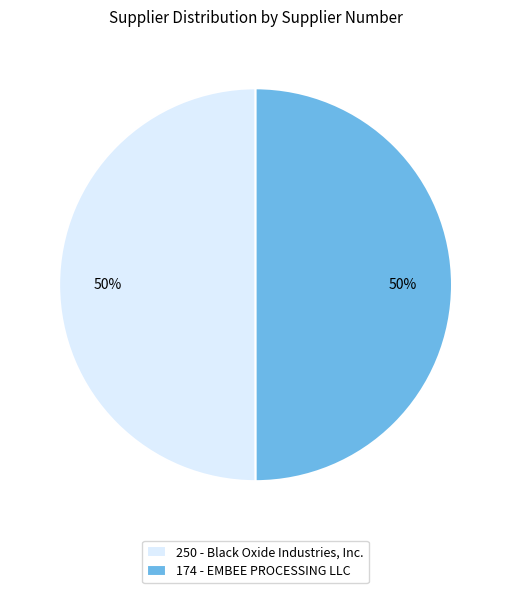

The 174 - EMBEE PROCESSING LLC slice represents 55% of the pie. True or false?

False